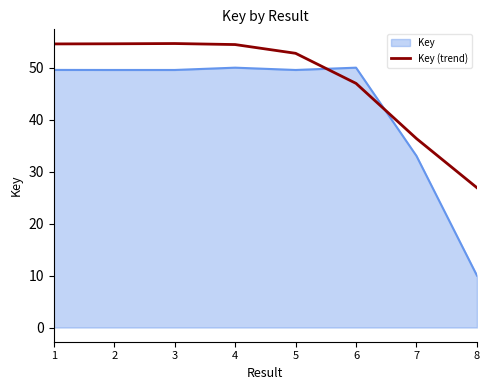

What is the difference between the maximum and second lowest values in the Key series?

17.0